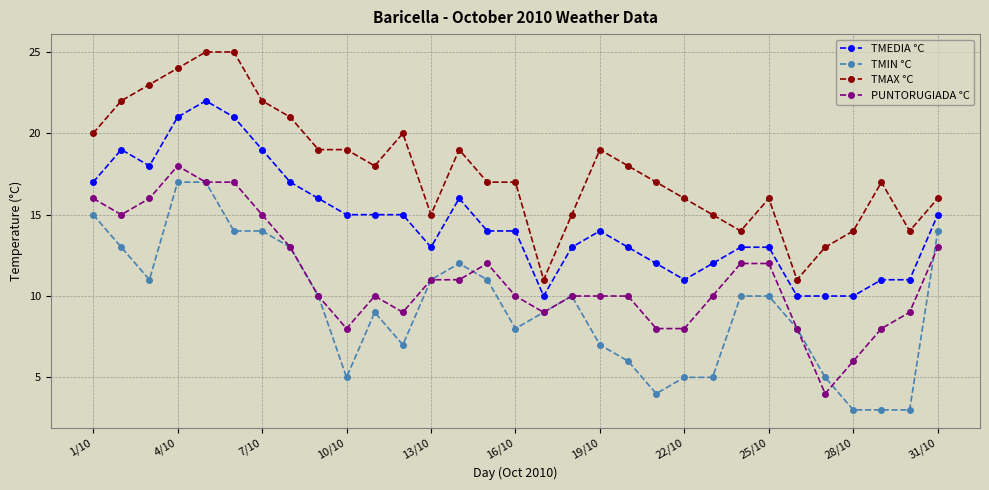

What is the value of the TMAX °C point at the 31st from the left?

16